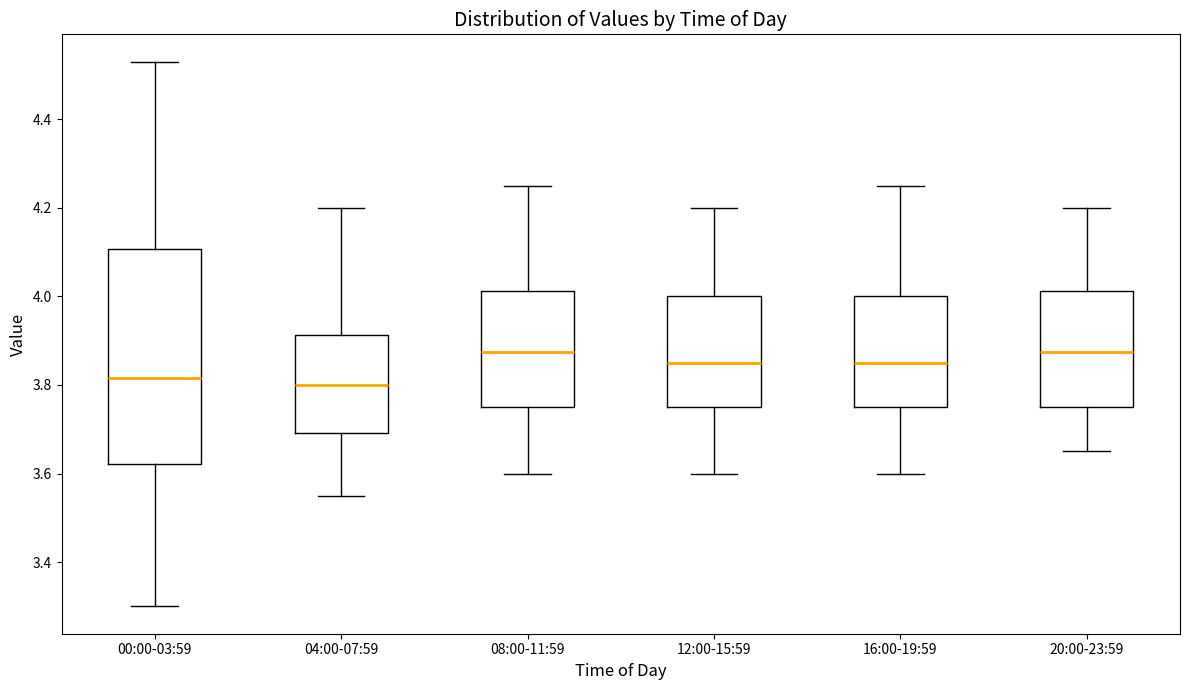

Reading left to right, read every box against the y-axis: the position of its median line, the range the box covers, and the ends of its whiskers. The values are not printed on the chart, so give them approximately, as read against the axis.

00:00-03:59: median 3.82, box 3.62 to 4.10, whiskers 3.30 to 4.54
04:00-07:59: median 3.80, box 3.70 to 3.92, whiskers 3.56 to 4.20
08:00-11:59: median 3.88, box 3.76 to 4.02, whiskers 3.60 to 4.26
12:00-15:59: median 3.86, box 3.76 to 4.00, whiskers 3.60 to 4.20
16:00-19:59: median 3.86, box 3.76 to 4.00, whiskers 3.60 to 4.26
20:00-23:59: median 3.88, box 3.76 to 4.02, whiskers 3.66 to 4.20